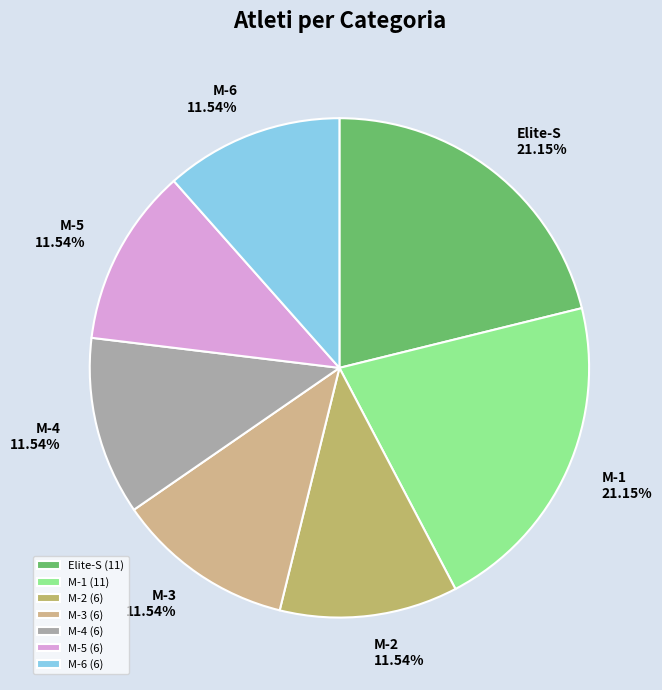

Count the number of slices in the pie.

7